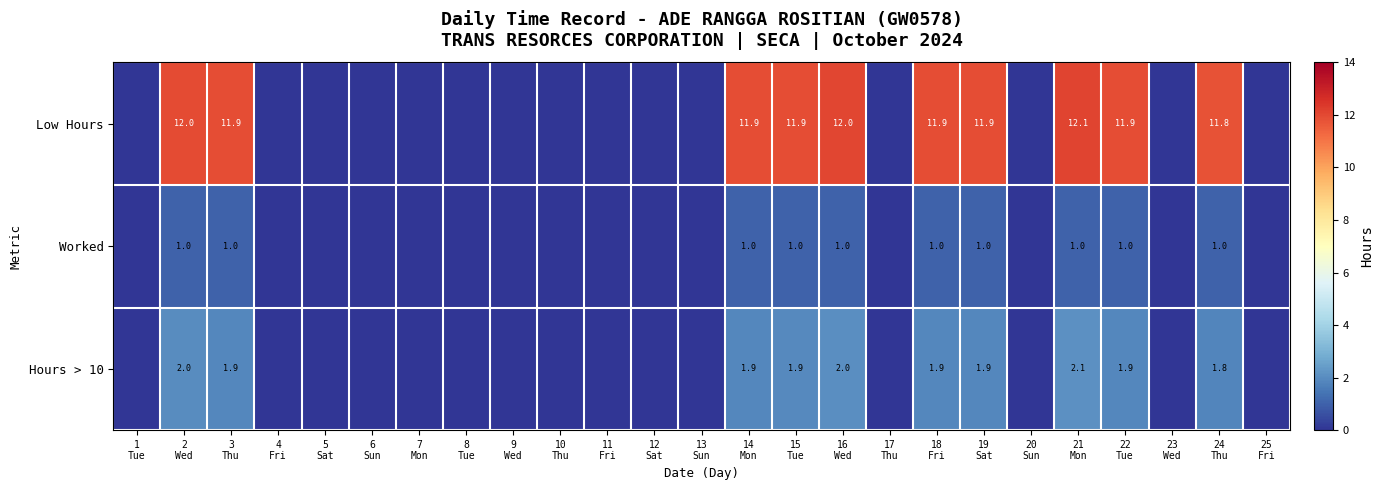

Between 3
Thu and 20
Sun, which is larger?

3
Thu